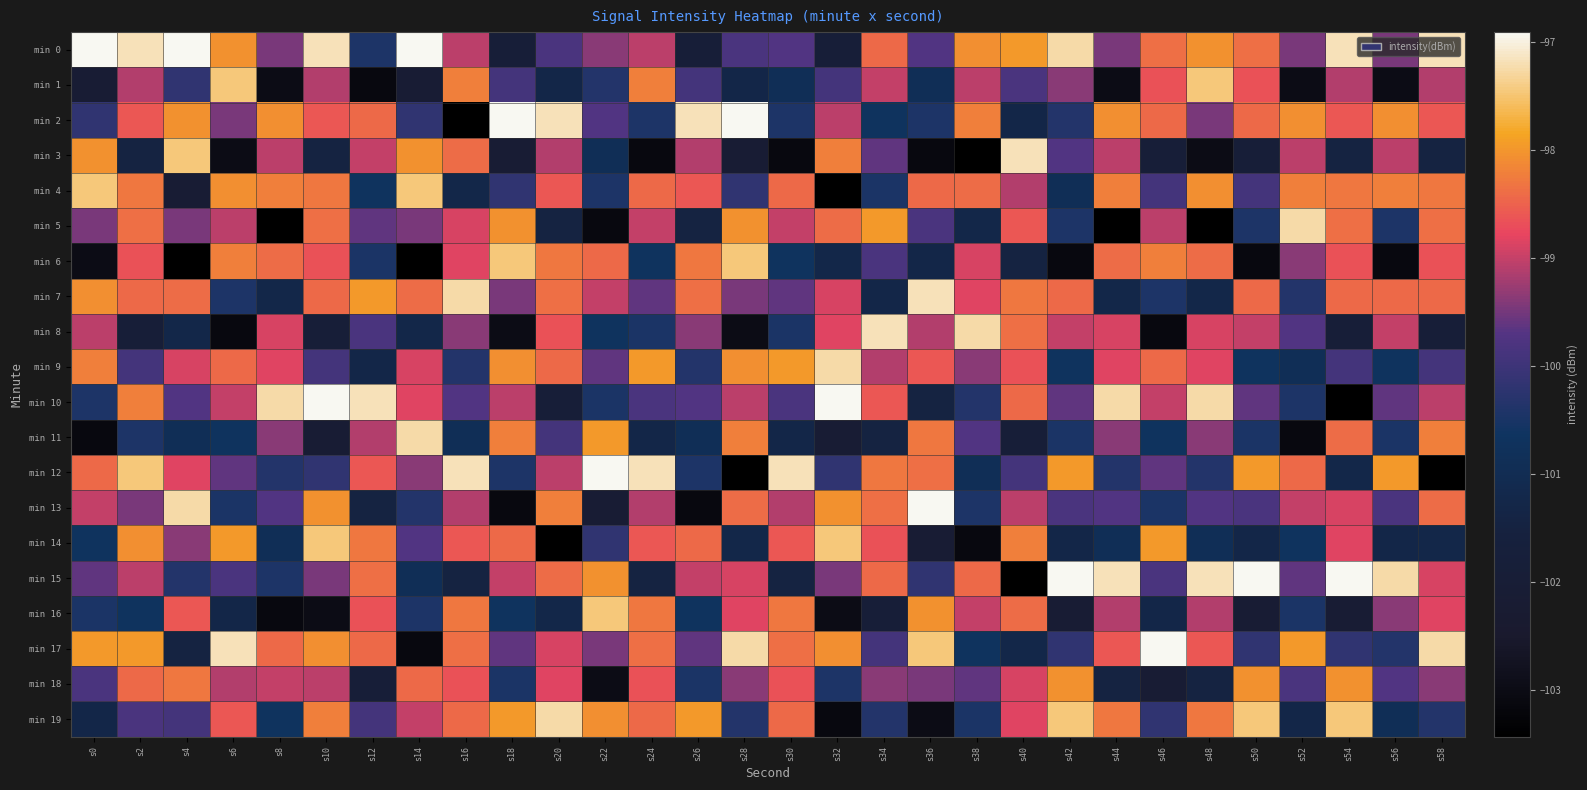

Which category has the lowest value across all series?

s16